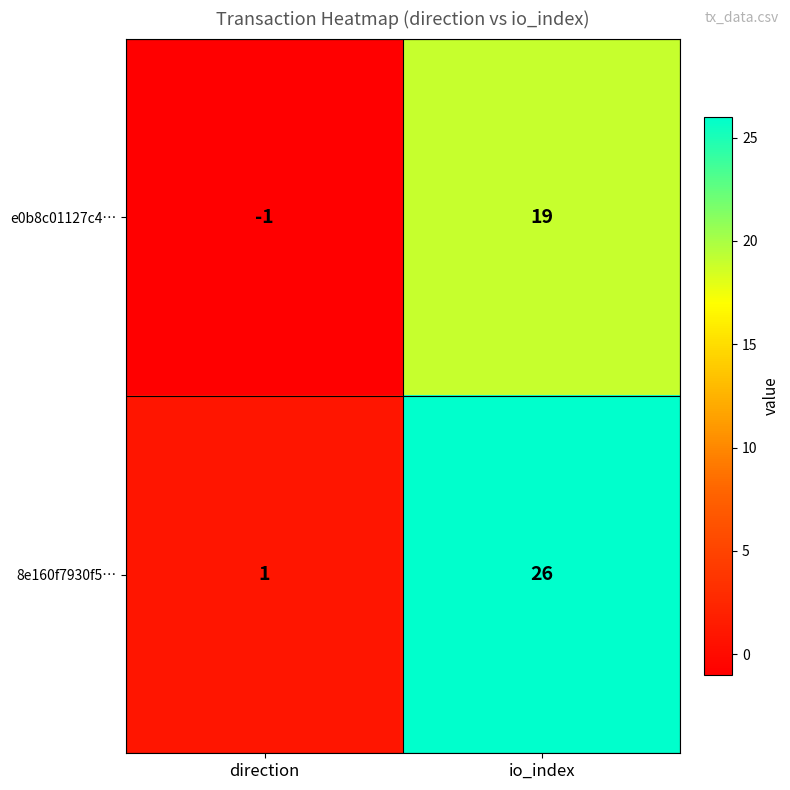

Reading left to right, transcribe all the data shown in this chart.

e0b8c01127c4…: direction=-1	io_index=19
8e160f7930f5…: direction=1	io_index=26